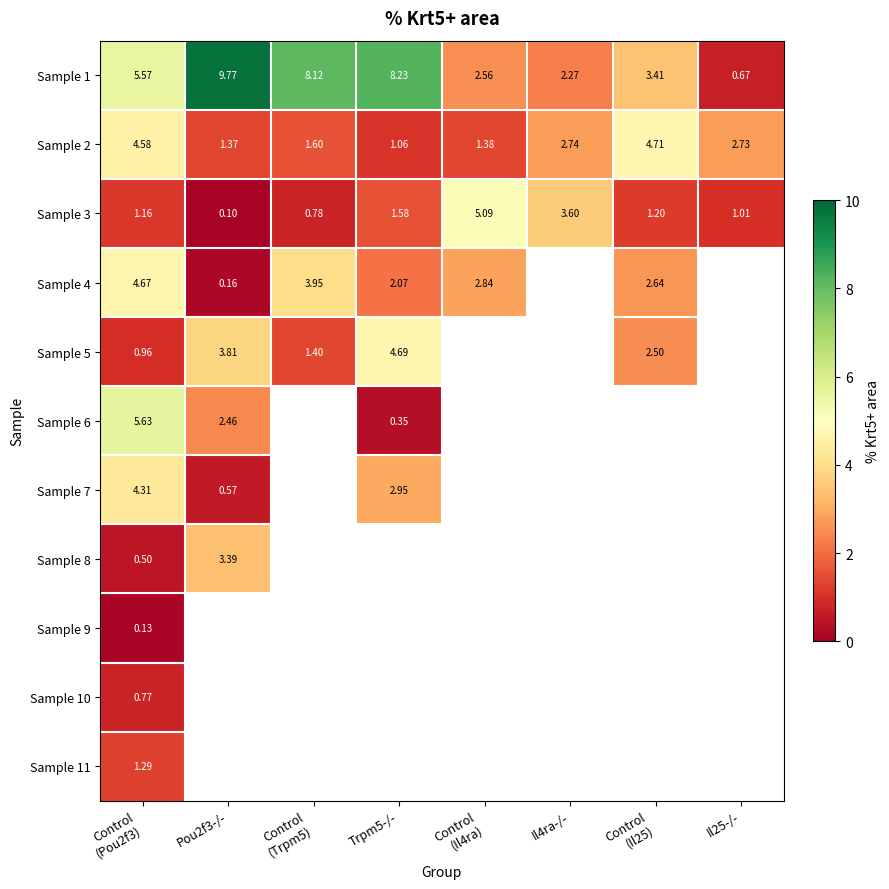

At which category is the sum across all series the highest?

Control
(Pou2f3)